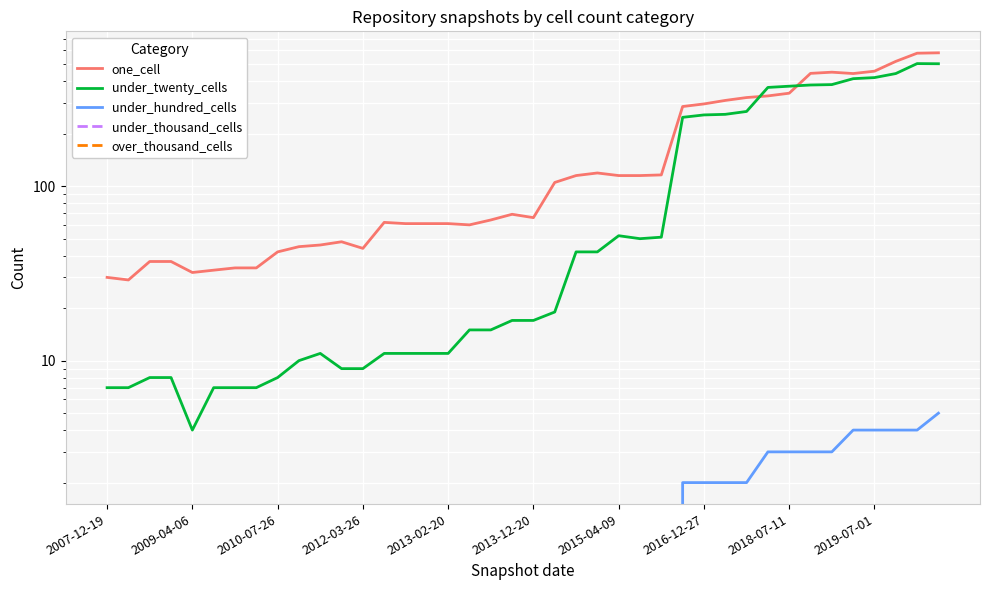

The under_twenty_cells series shows 19 at 22. True or false?

False